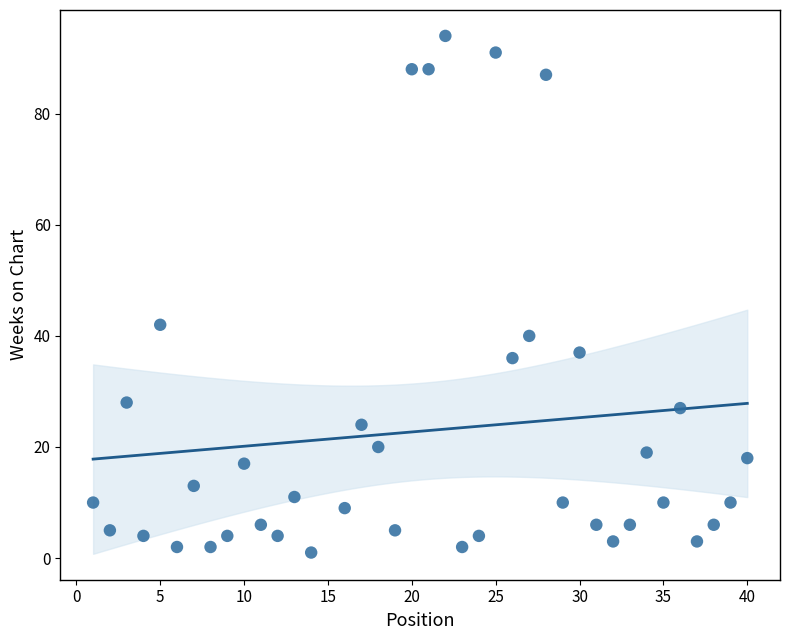

What Y value in the scatter plot is closest to 47?

42